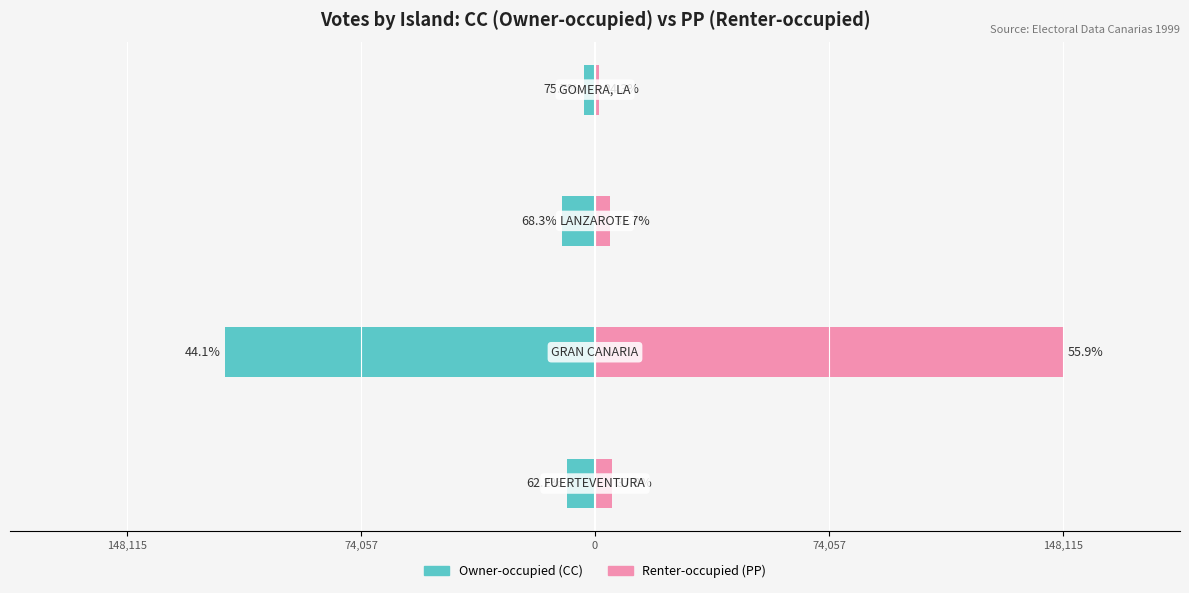

Which series has the largest total across all categories?

Renter-occupied (PP)